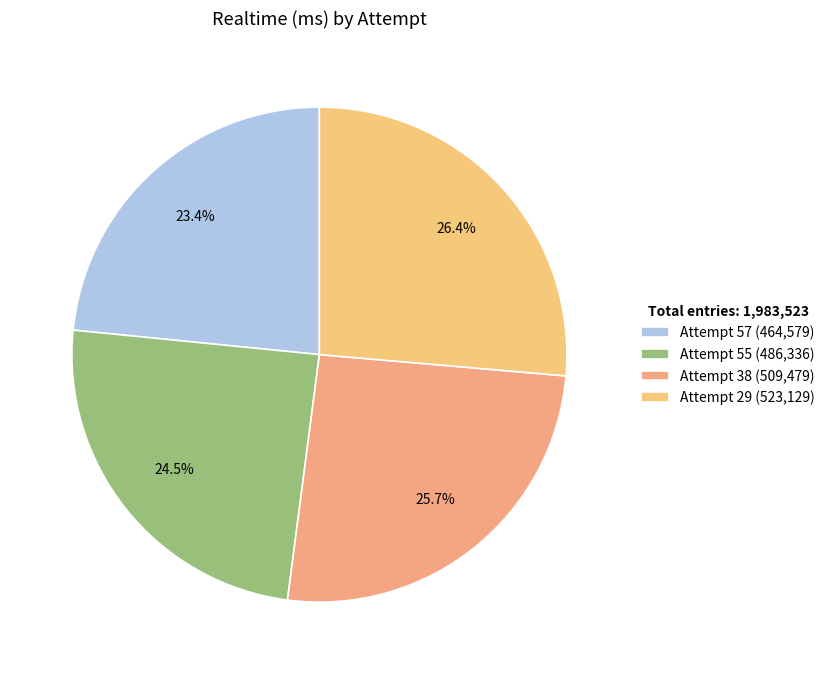

Which category has the smallest portion of the pie?

Attempt 57